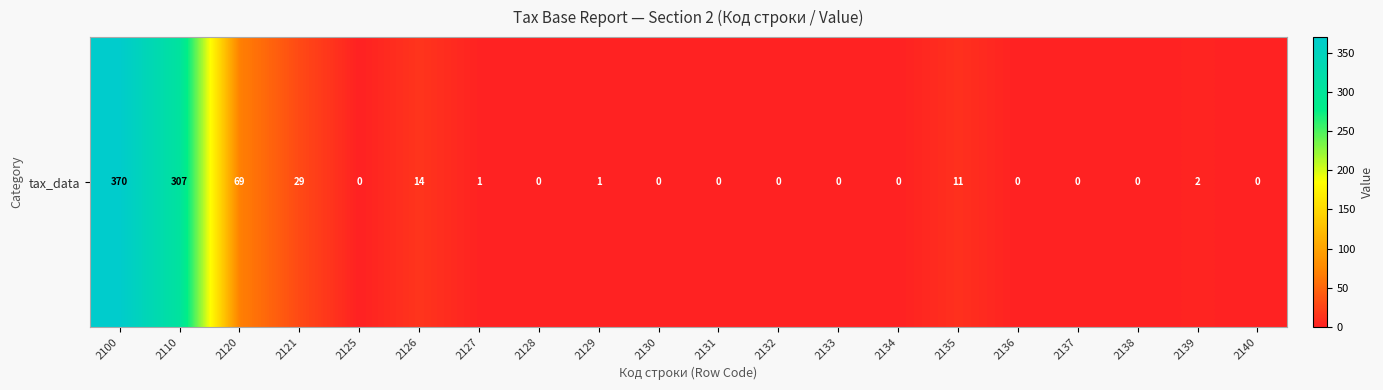

List the labels in order of value, largest first.

2100, 2110, 2120, 2121, 2126, 2135, 2139, 2127, 2129, 2125, 2128, 2130, 2131, 2132, 2133, 2134, 2136, 2137, 2138, 2140